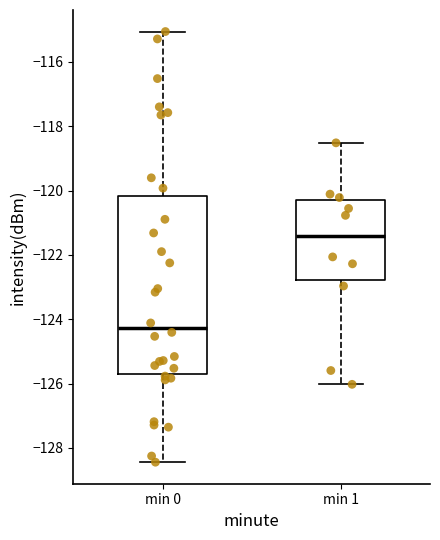

Reading left to right, transcribe this box plot: for each box, give where its median line is, the range the box spans, and where its two whiskers end, as read against the y-axis. The values are not printed on the chart, so give them approximately, as read against the axis.

min 0: median -124.2, box -125.8 to -120.2, whiskers -128.4 to -115.0
min 1: median -121.4, box -122.8 to -120.4, whiskers -126.0 to -118.6